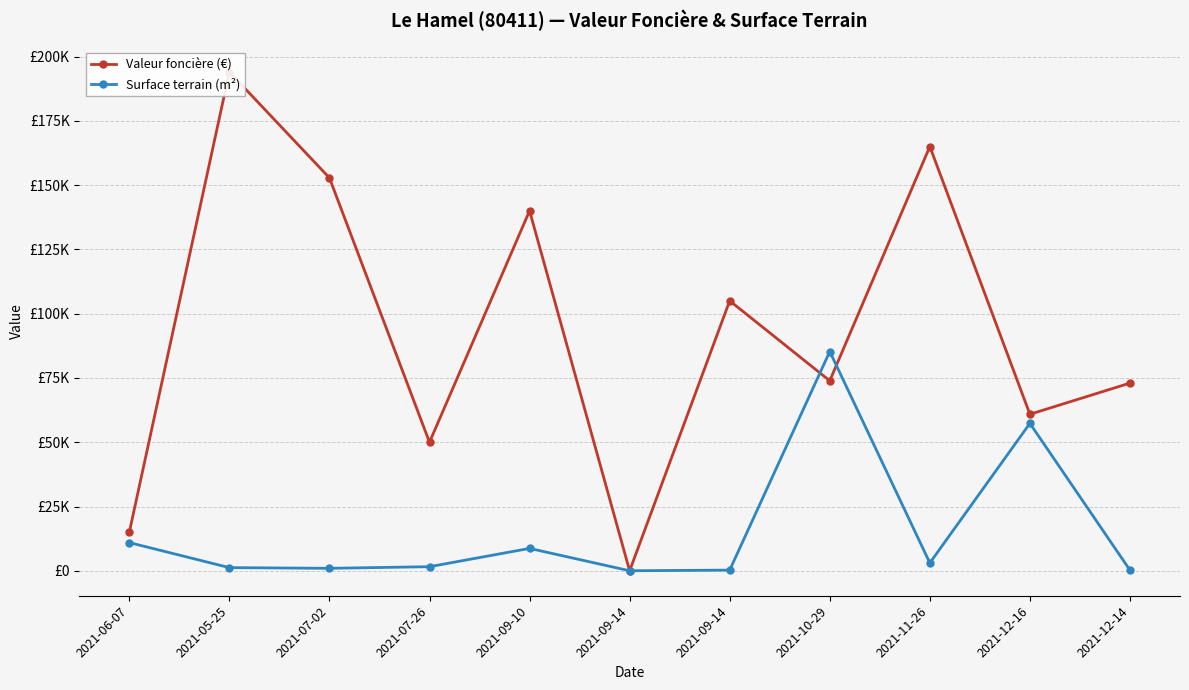

What is the total value across all series at 2021-09-14?

19.0